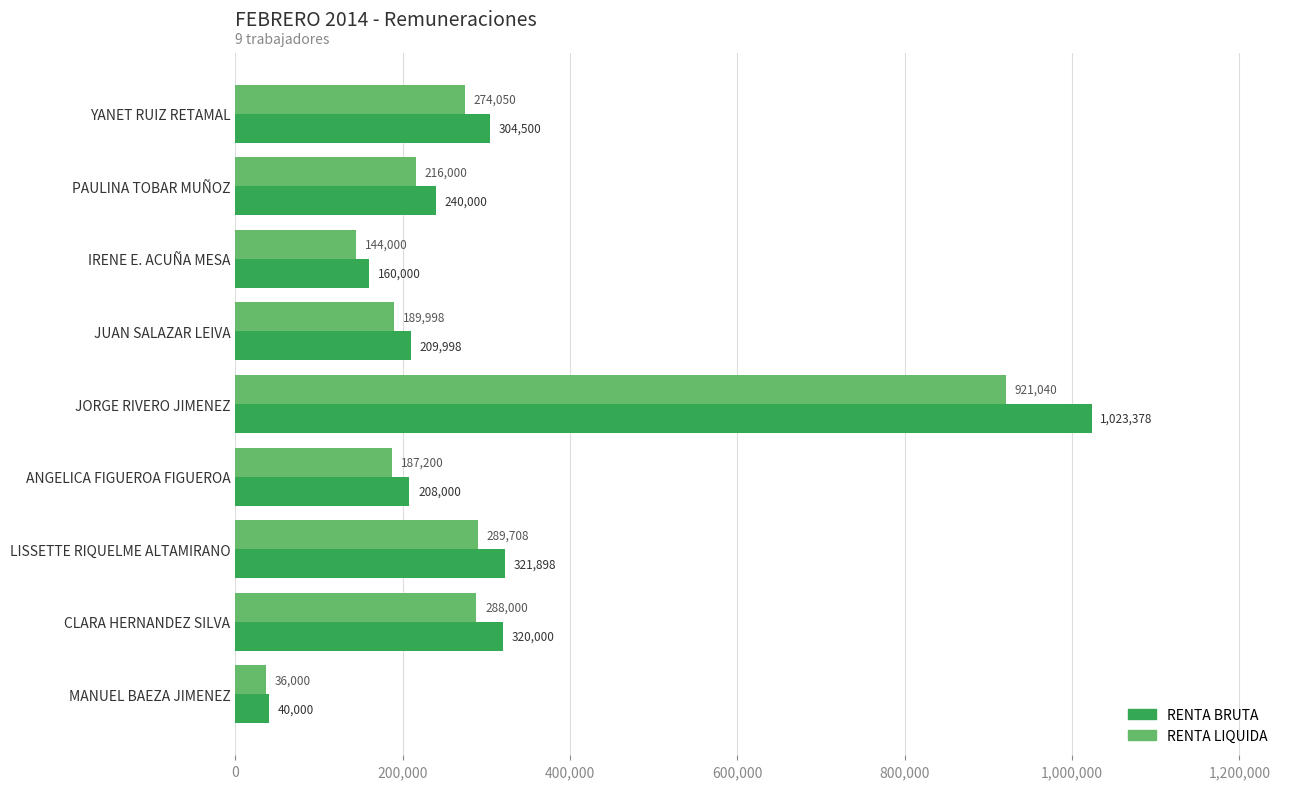

What is the maximum value shown in the chart?

1023378